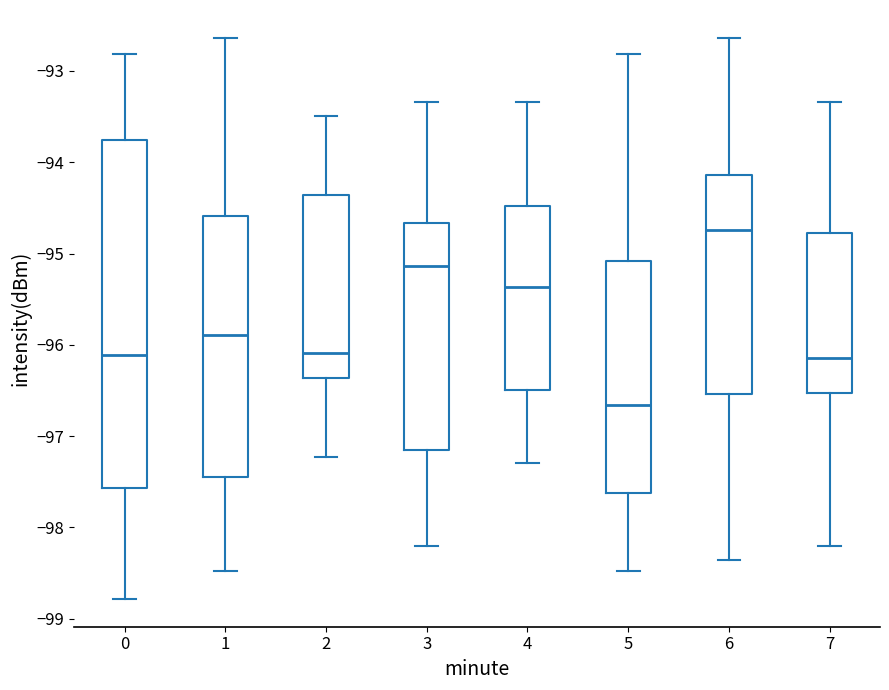

Reading left to right, read every box against the y-axis: the position of its median line, the range the box covers, and the ends of its whiskers. The values are not printed on the chart, so give them approximately, as read against the axis.

0: median -96.1, box -97.6 to -93.8, whiskers -98.8 to -92.8
1: median -95.9, box -97.4 to -94.6, whiskers -98.5 to -92.6
2: median -96.1, box -96.4 to -94.4, whiskers -97.2 to -93.5
3: median -95.1, box -97.2 to -94.7, whiskers -98.2 to -93.3
4: median -95.4, box -96.5 to -94.5, whiskers -97.3 to -93.3
5: median -96.7, box -97.6 to -95.1, whiskers -98.5 to -92.8
6: median -94.7, box -96.5 to -94.1, whiskers -98.4 to -92.6
7: median -96.1, box -96.5 to -94.8, whiskers -98.2 to -93.3